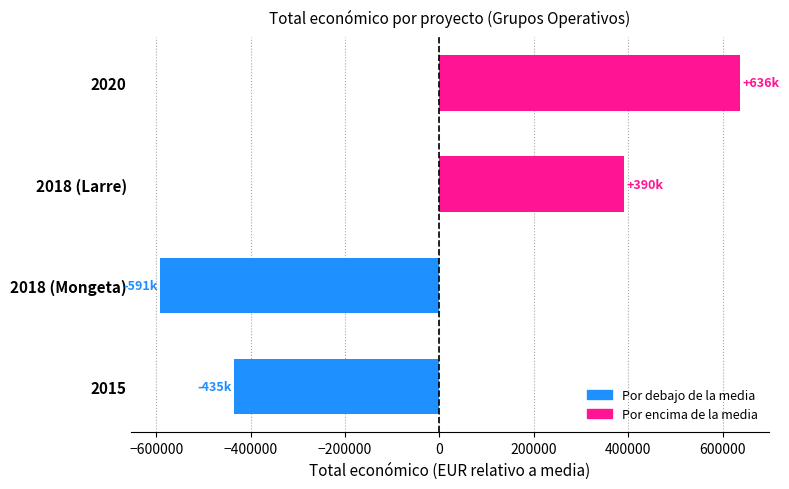

What is the difference between the maximum and second lowest values?

1071369.0